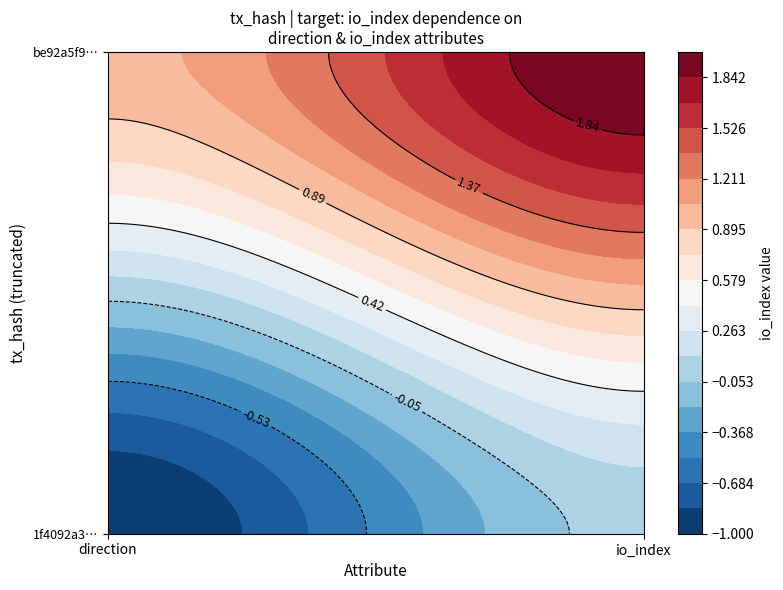

At how many categories does at least one series exceed 0?

2